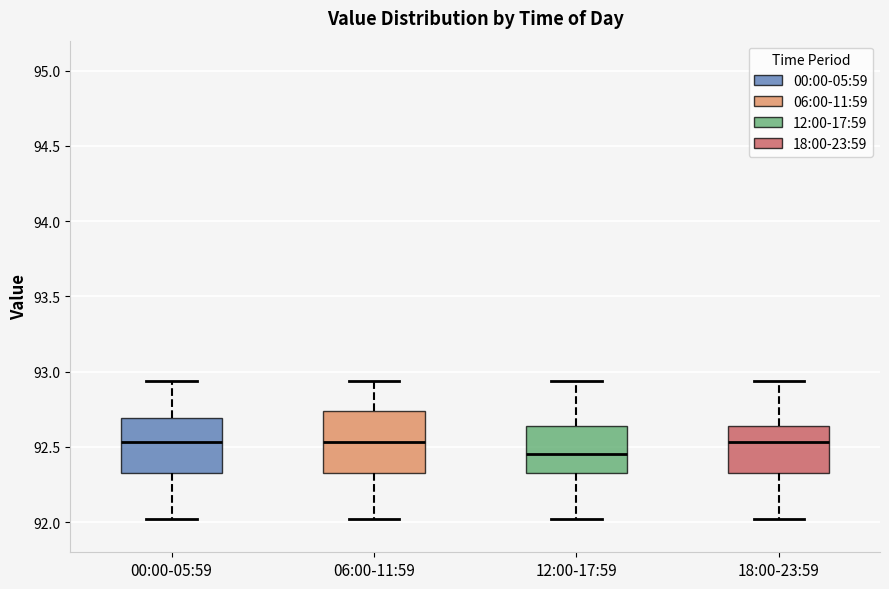

Reading left to right, read every box against the y-axis: the position of its median line, the range the box covers, and the ends of its whiskers. The values are not printed on the chart, so give them approximately, as read against the axis.

00:00-05:59: median 92.55, box 92.35 to 92.70, whiskers 92.00 to 92.95
06:00-11:59: median 92.55, box 92.35 to 92.75, whiskers 92.00 to 92.95
12:00-17:59: median 92.45, box 92.35 to 92.65, whiskers 92.00 to 92.95
18:00-23:59: median 92.55, box 92.35 to 92.65, whiskers 92.00 to 92.95